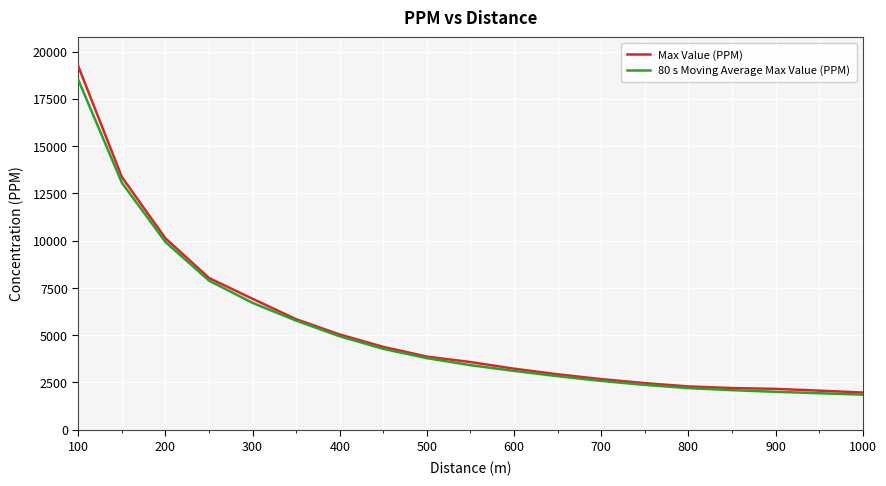

What is the average value of the 80 s Moving Average Max Value (PPM) series?

5222.3